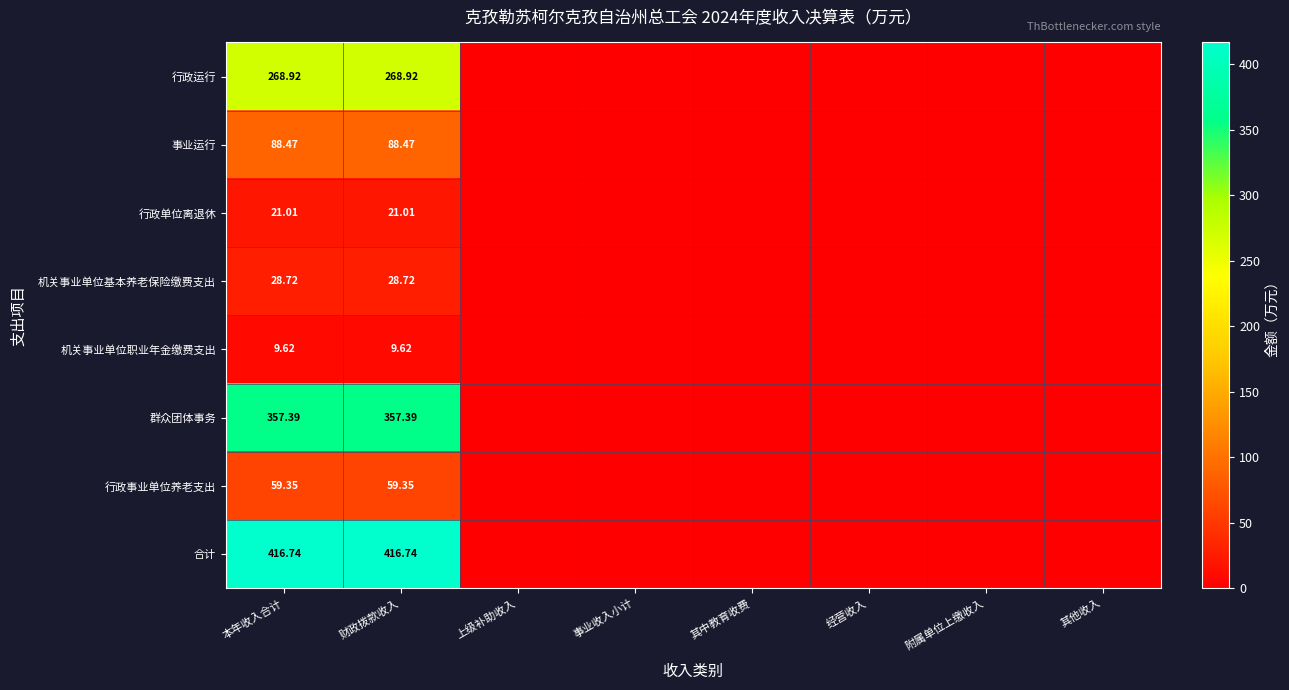

Which label corresponds to the largest value in the chart?

本年收入合计